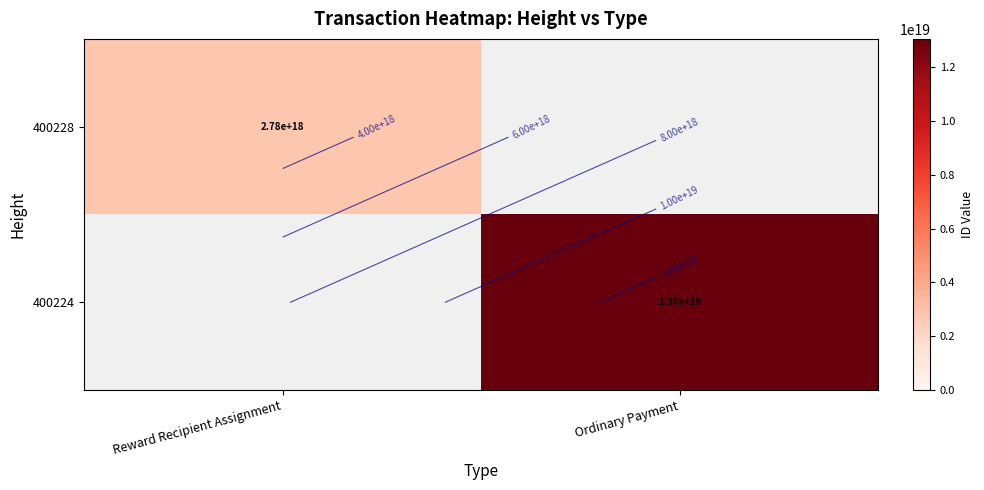

At which label does 400224 reach its peak?

Reward Recipient Assignment